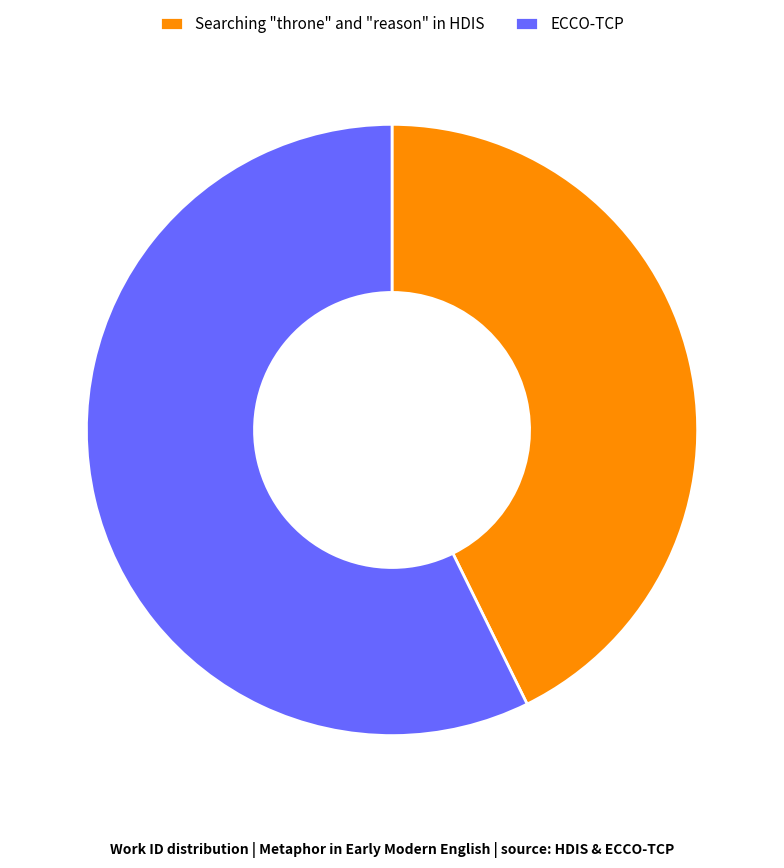

Combined, do Searching "throne" and "reason" in HDIS and ECCO-TCP account for over 50%?

Yes